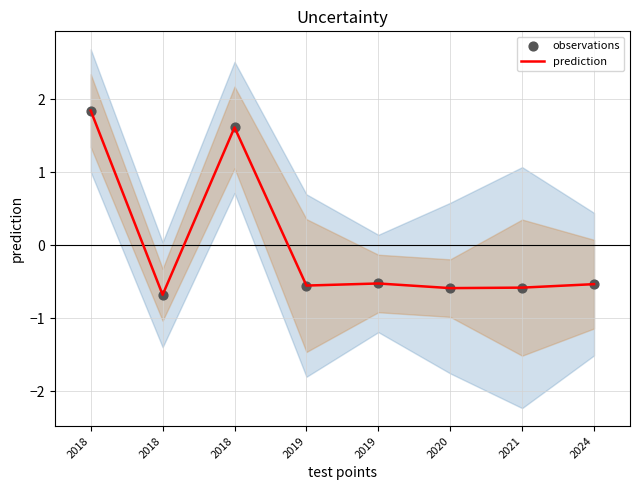

Which series reaches the minimum Y coordinate?

prediction